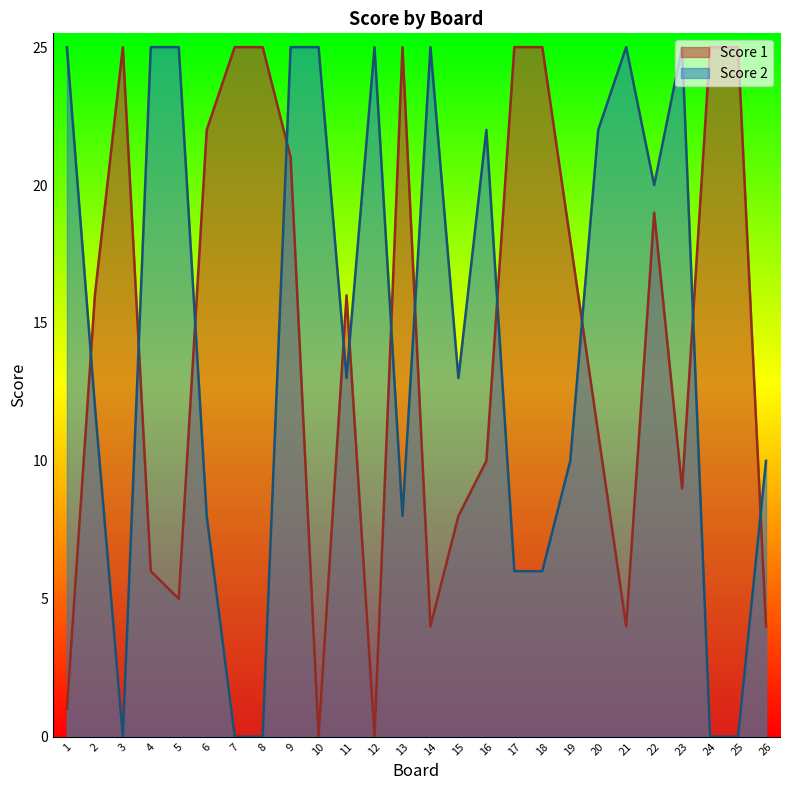

Where do Score 2 and Score 1 first cross each other?

1 and 2